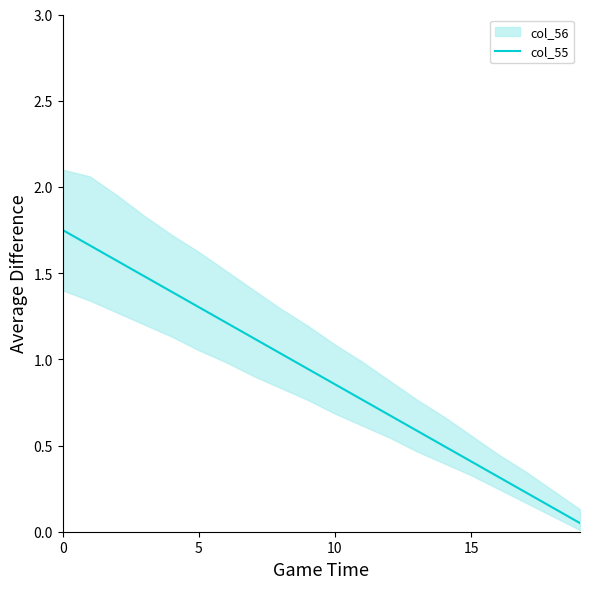

How many lines are shown in the chart?

1